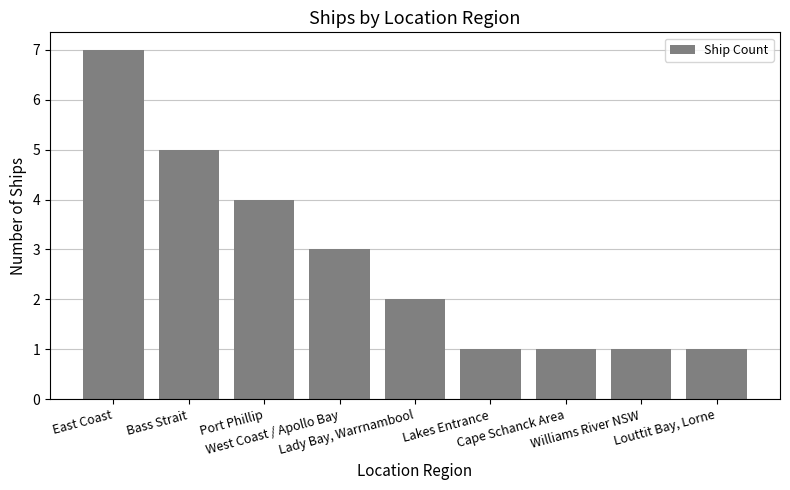

How many categories are shown in the chart?

9